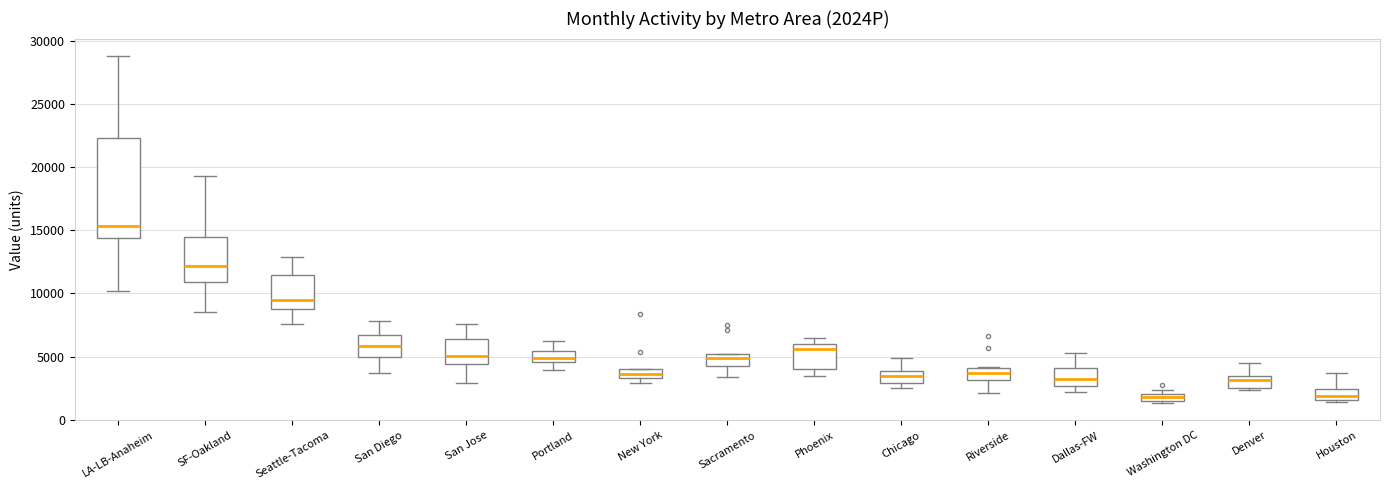

Where is the lower edge of the box for Washington DC on the y-axis? The values are not printed on the chart, so give them approximately, as read against the axis.

1500